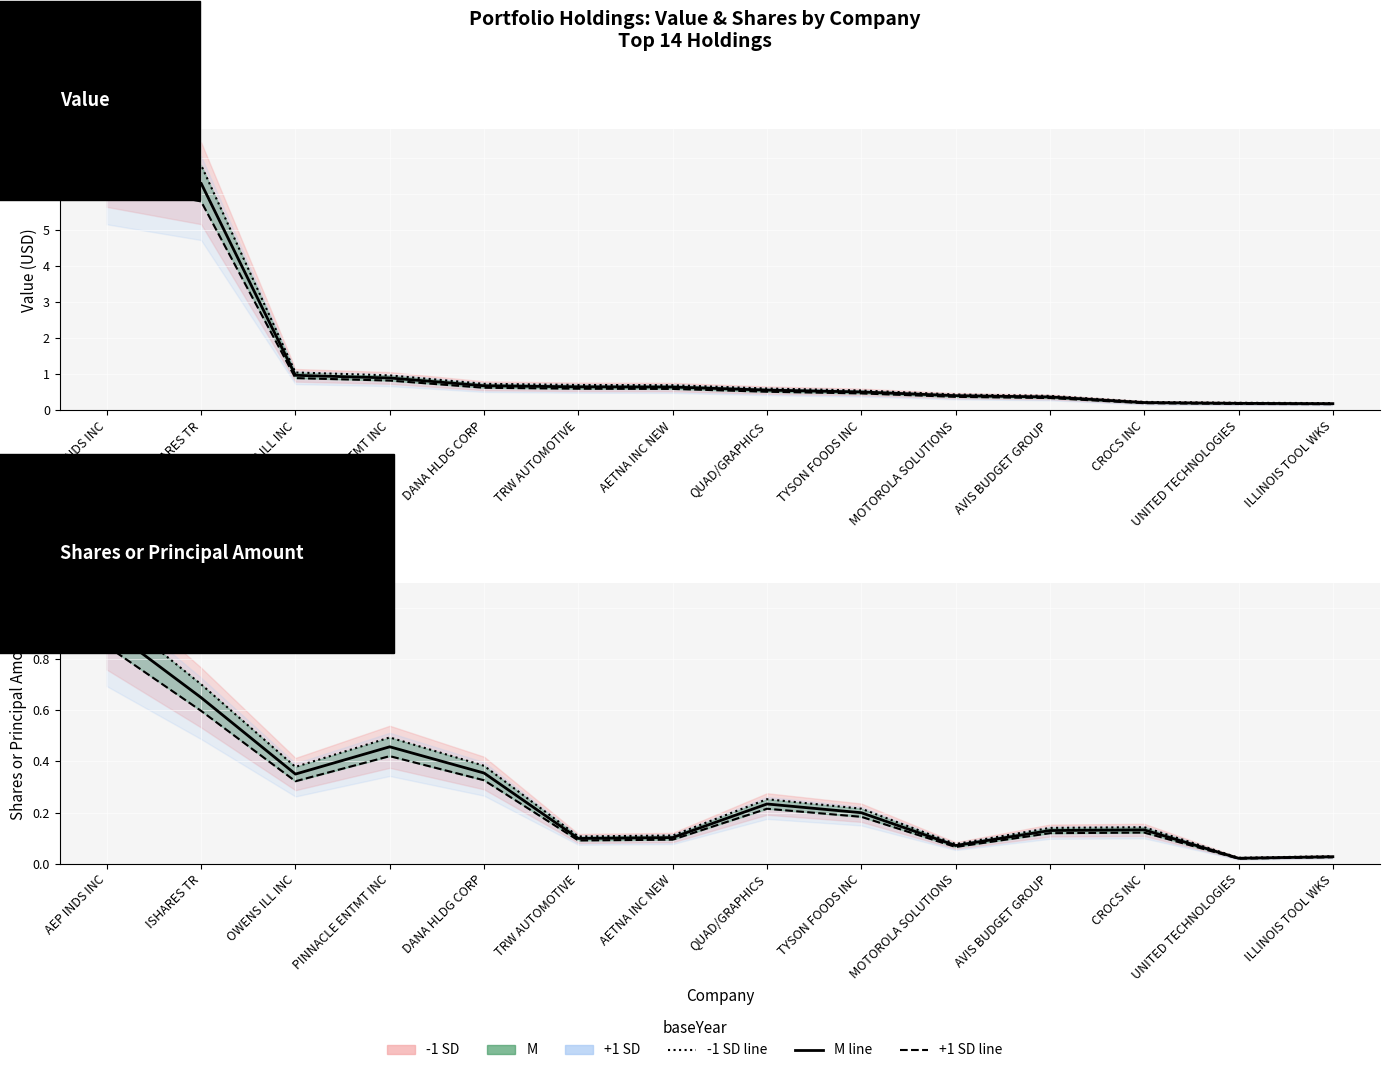

List the series in order of their overall mean, highest first.

-1 SD line, M line, +1 SD line